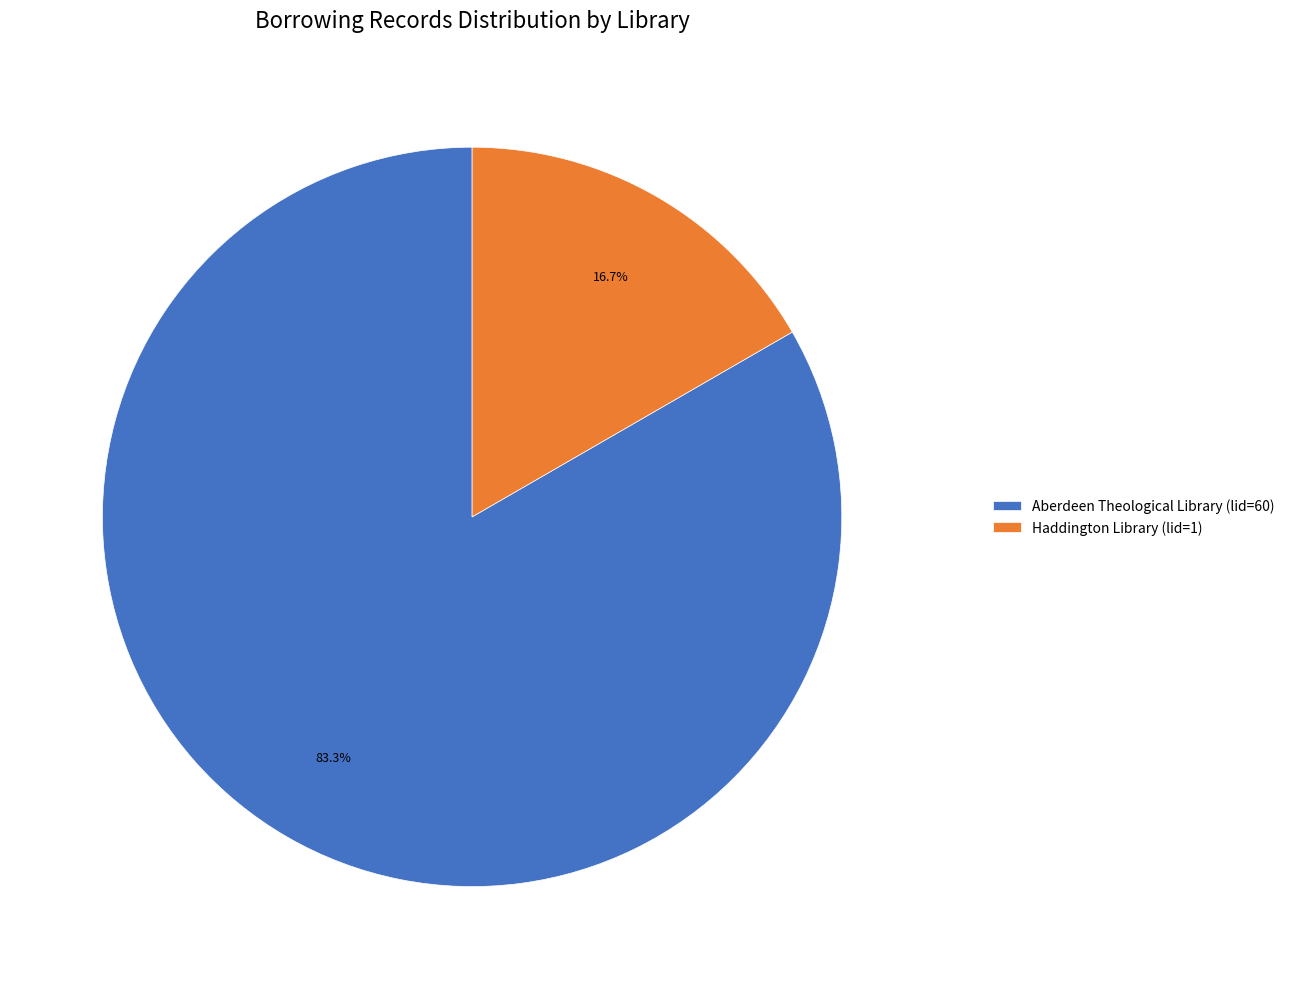

What is the smallest slice in the pie chart?

Haddington Library (lid=1)